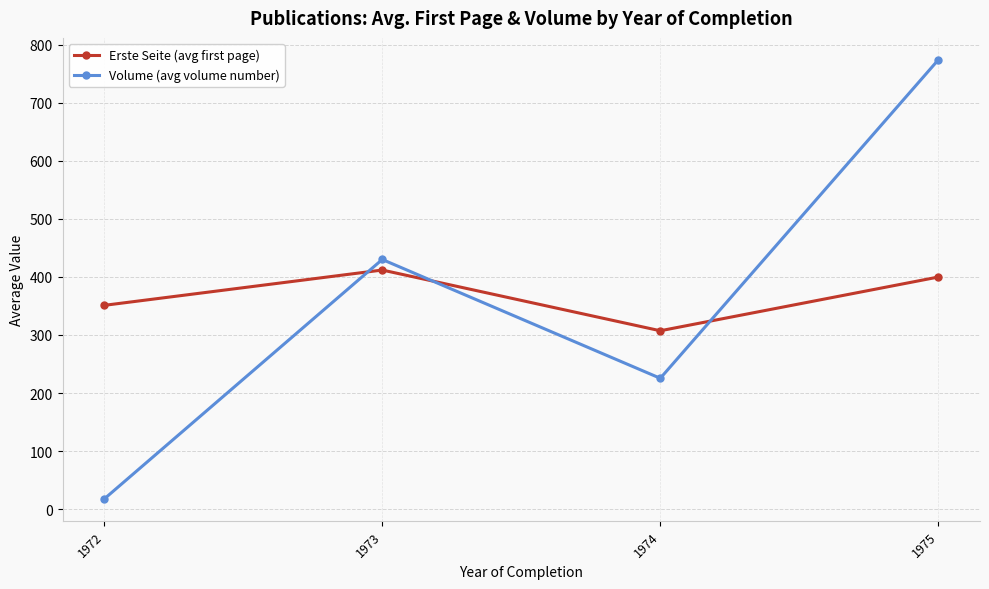

Which series changed the most between 1974 and 1975?

Volume (avg volume number)